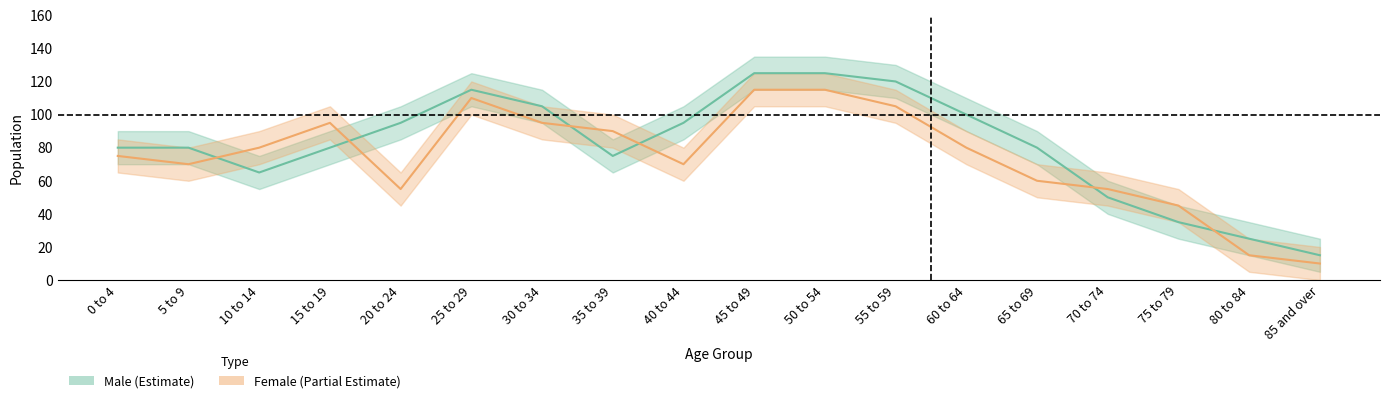

Where do Female and Male first cross each other?

5 to 9 and 10 to 14